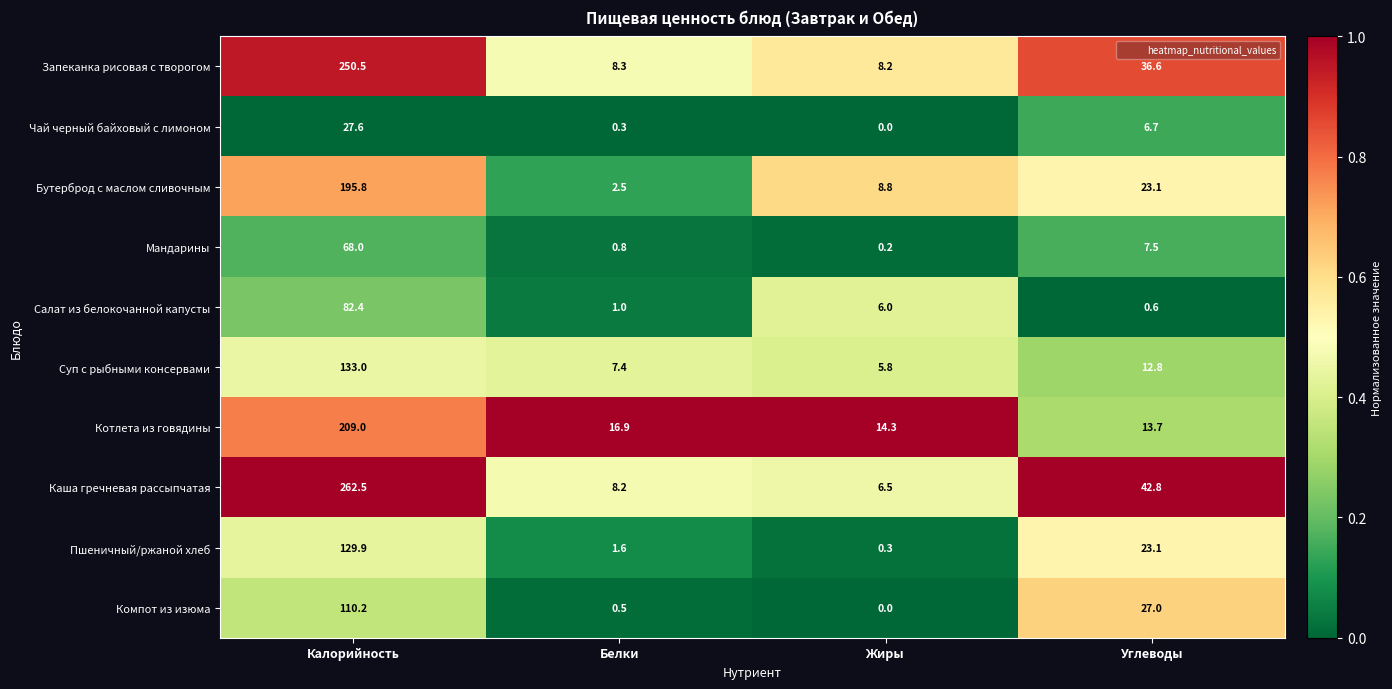

What is the maximum value shown in the chart?

262.5